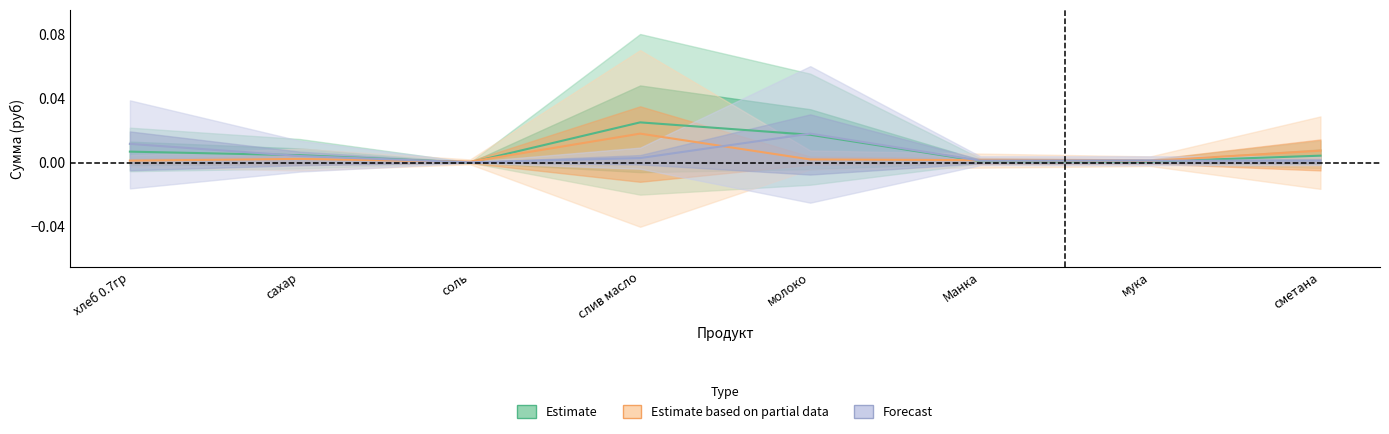

How many series are shown in this chart?

3